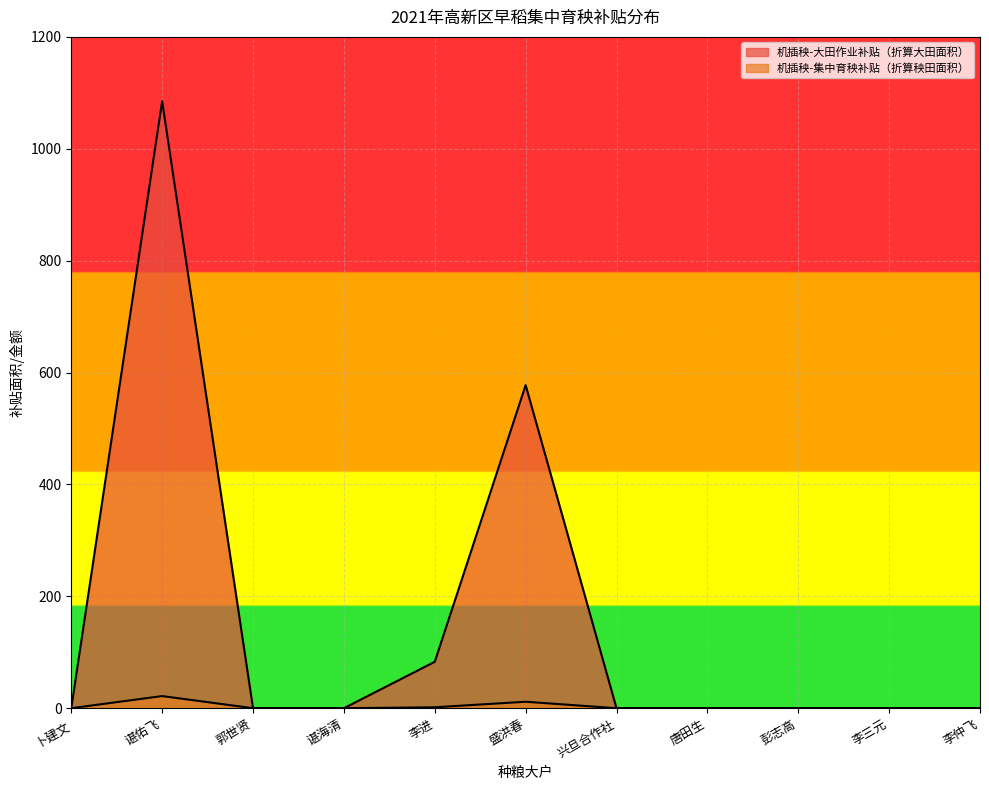

The 机插秧-大田作业补贴（折算大田面积） series shows 577.5 at 盛洪春. True or false?

True